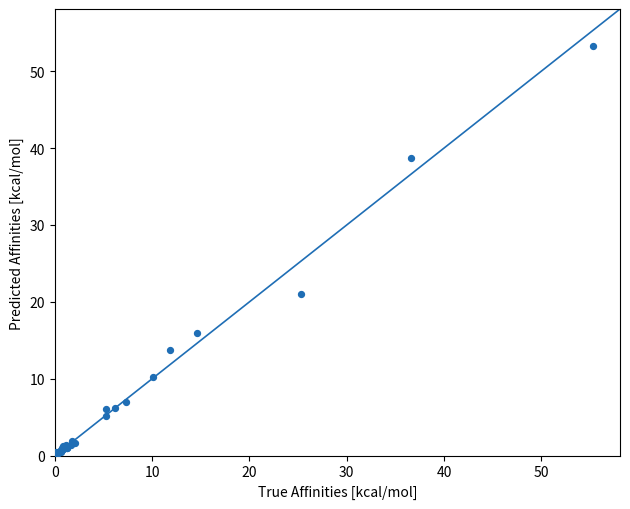

What Y value in the scatter plot is closest to 26?

21.1